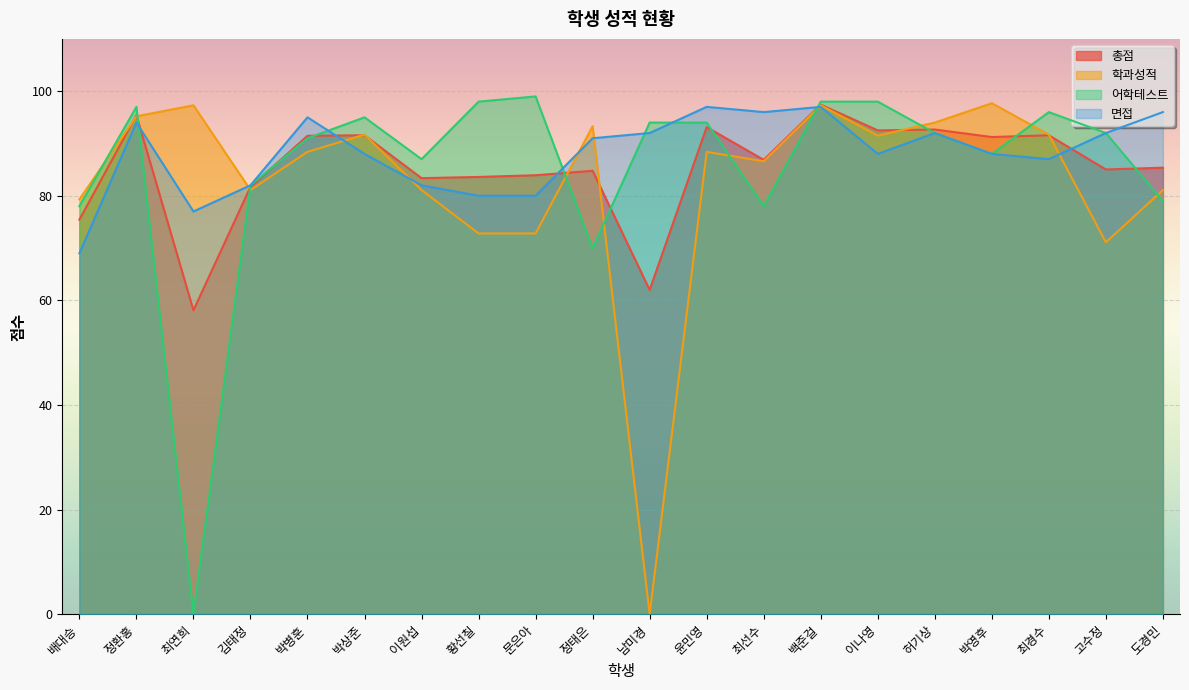

Rank the series at 정태은 from lowest to highest value.

어학테스트, 총점, 면접, 학과성적